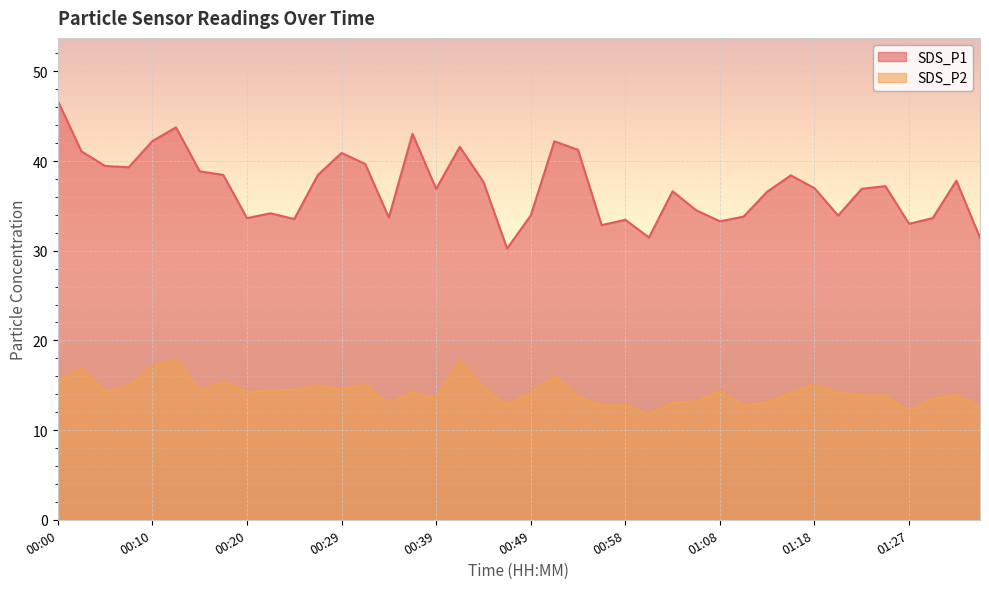

What is the value of the SDS_P1 point at the 22nd from the left?

42.2